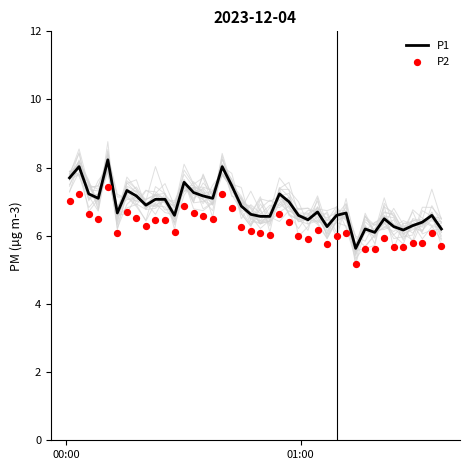

What is the minimum value for P1?

5.6